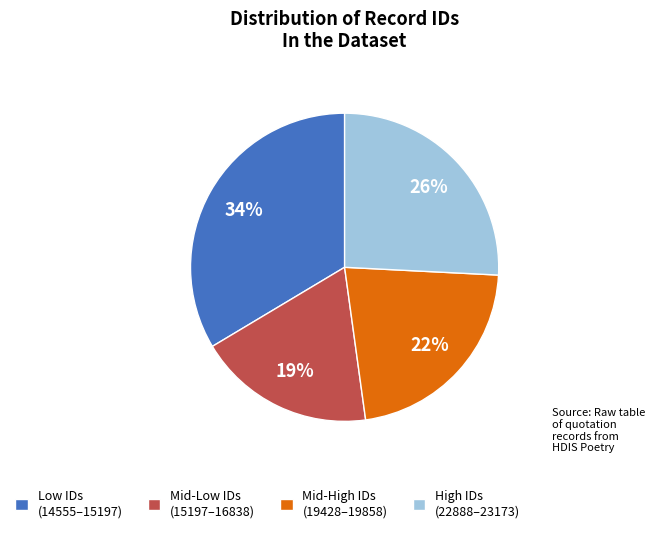

How many slices are in this pie chart?

4